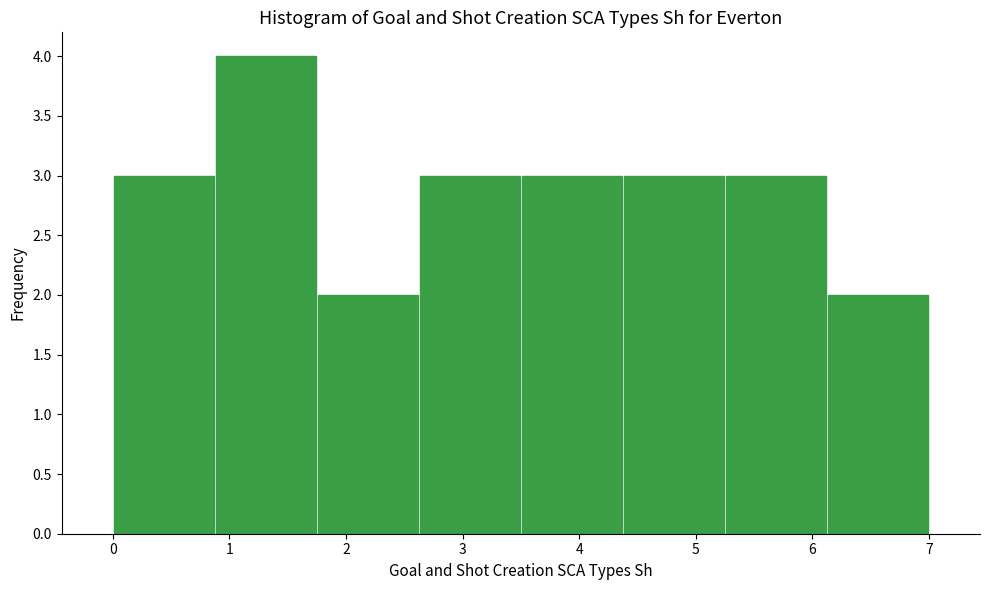

Reading left to right, list every bar in this chart as the range it spans on the x-axis followed by its height. Neither the bar edges nor the heights are printed on the chart, so give them approximately, as read against the axes.

0.0 to 0.9: 3
0.9 to 1.8: 4
1.8 to 2.6: 2
2.6 to 3.5: 3
3.5 to 4.4: 3
4.4 to 5.3: 3
5.3 to 6.1: 3
6.1 to 7.0: 2